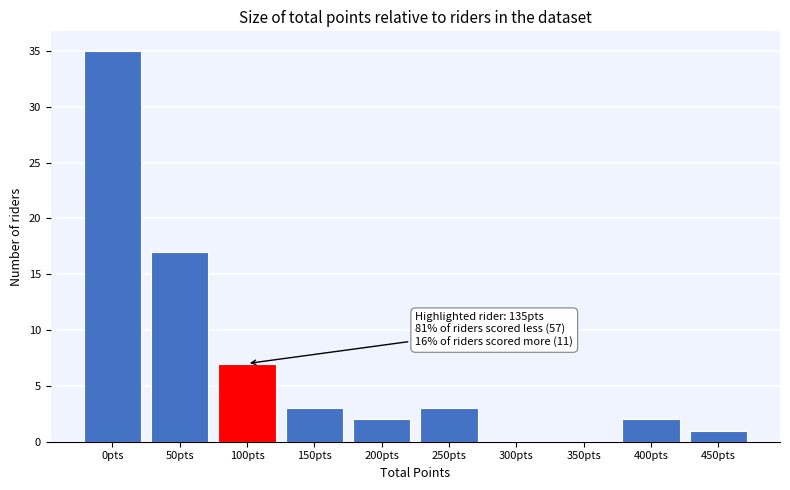

Reading right to left, transcribe all the data shown in this chart.

450pts=1	400pts=2	350pts=0	300pts=0	250pts=3	200pts=2	150pts=3	100pts=7	50pts=17	0pts=35